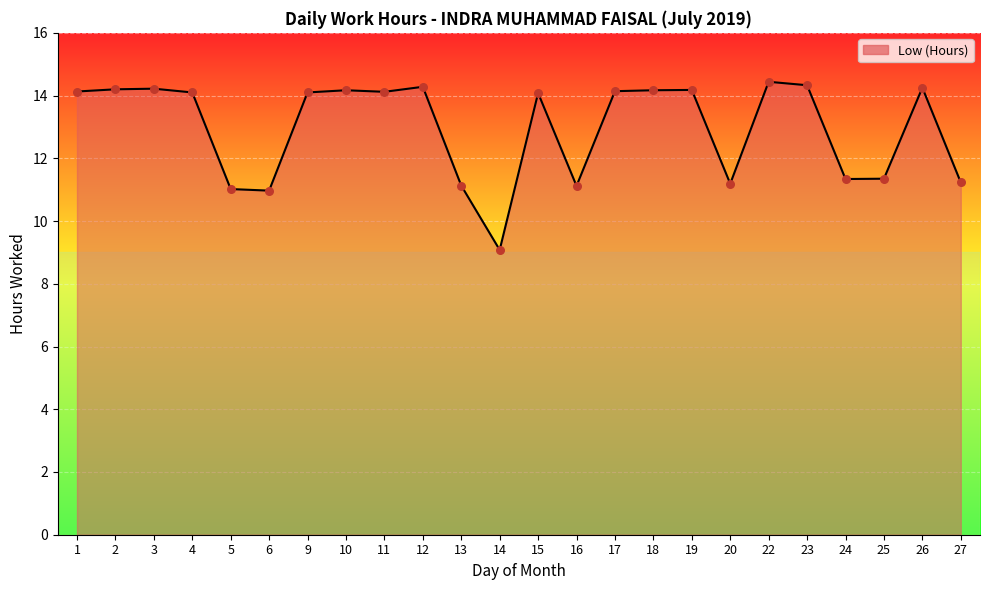

What is the change in value from 2 to 15?

-0.1